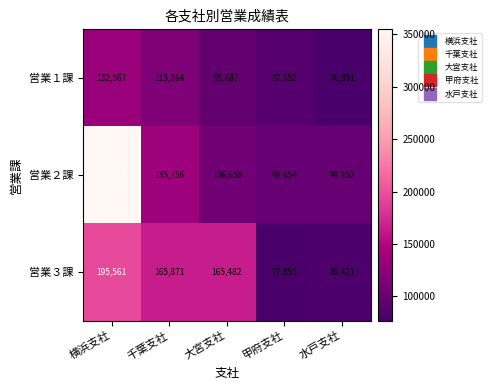

What is the maximum value shown in the chart?

354871